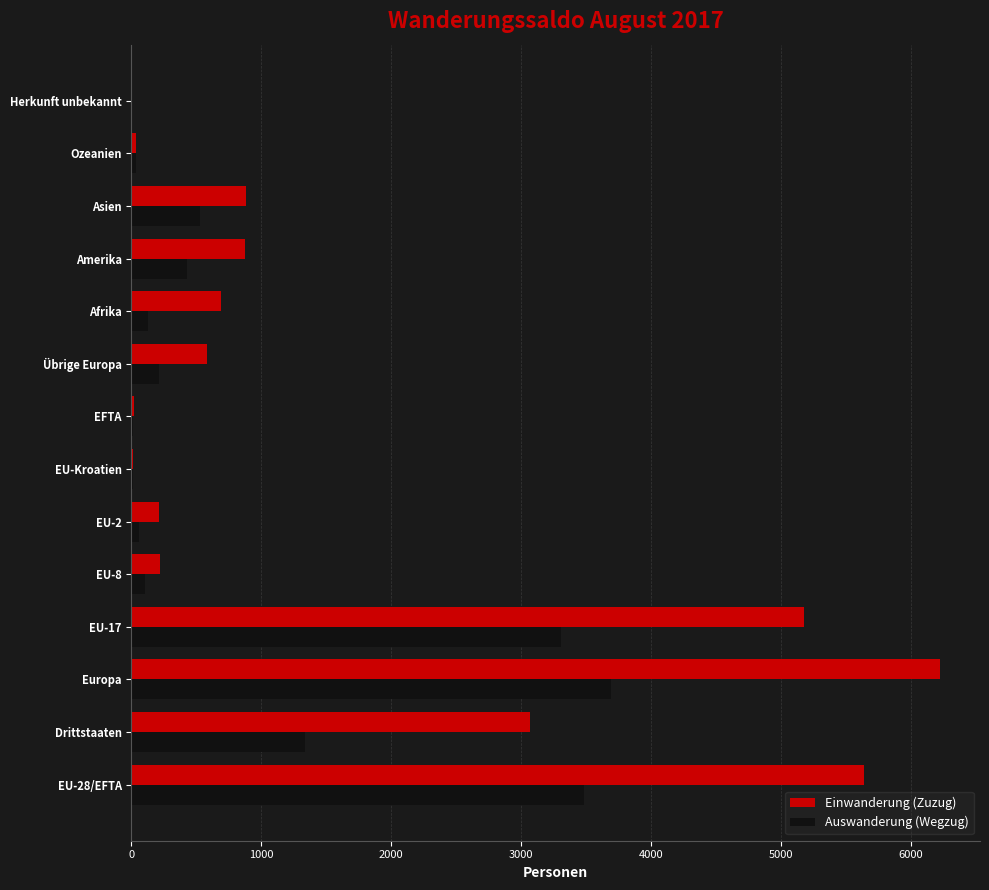

What is the total value across all series at Europa?

9921